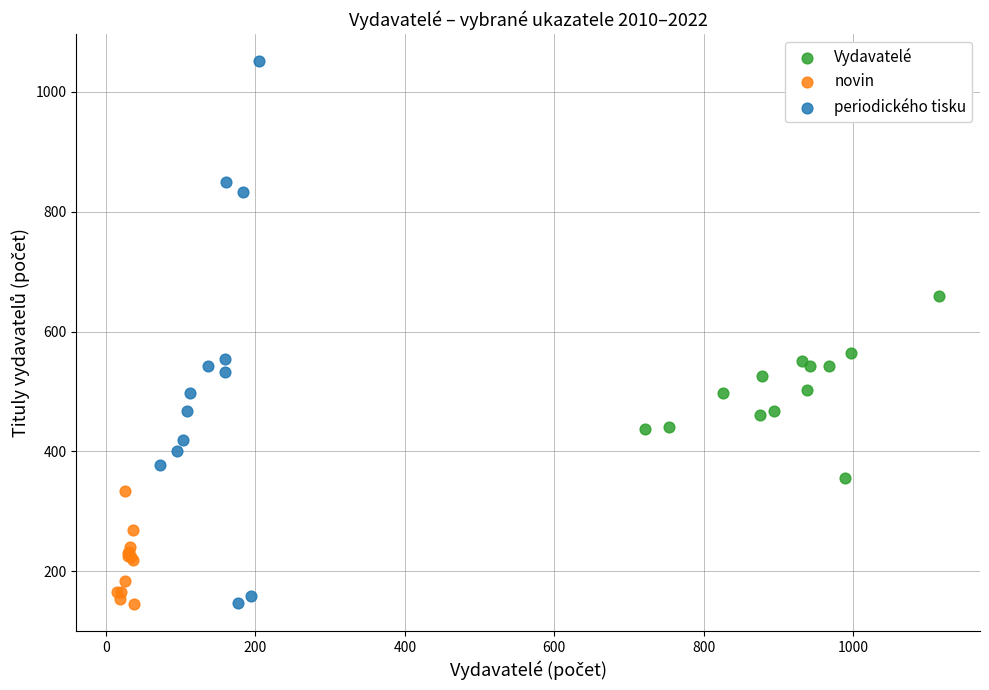

What are all the series names shown in the legend?

Vydavatelé, novin, periodického tisku